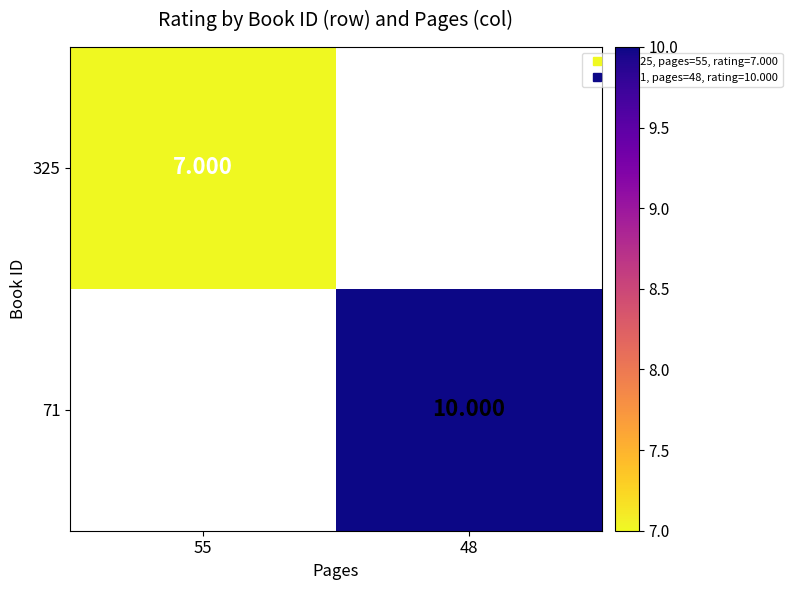

How many positive values does the 71 series have?

1